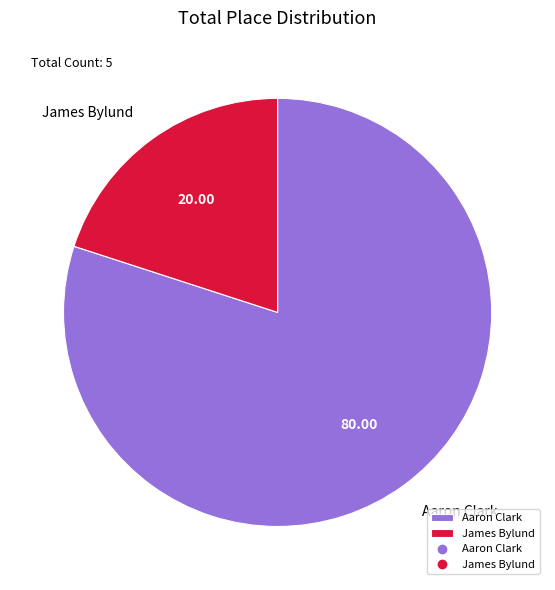

What is the majority slice?

Aaron Clark